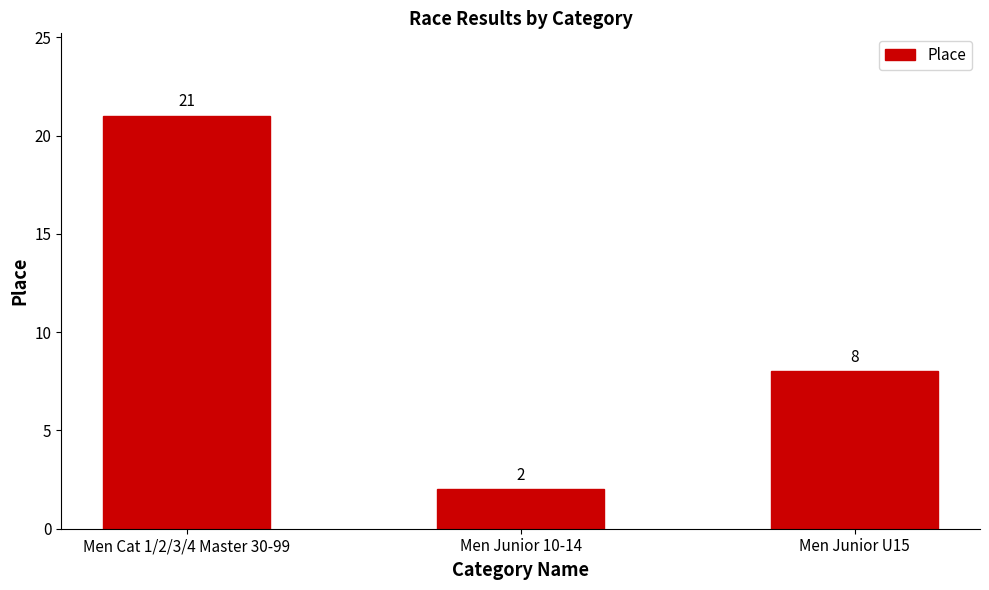

List the labels in order of value, largest first.

Men Cat 1/2/3/4 Master 30-99, Men Junior U15, Men Junior 10-14